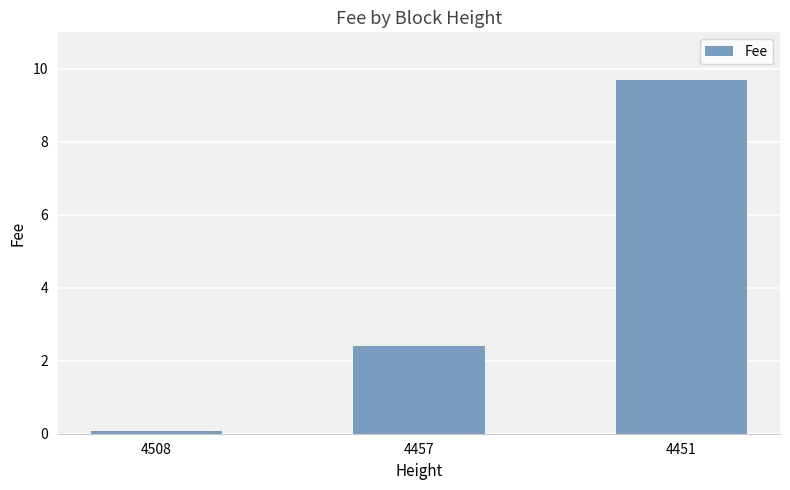

Reading left to right, list all the values displayed in this chart.

0.1	2.4	9.7